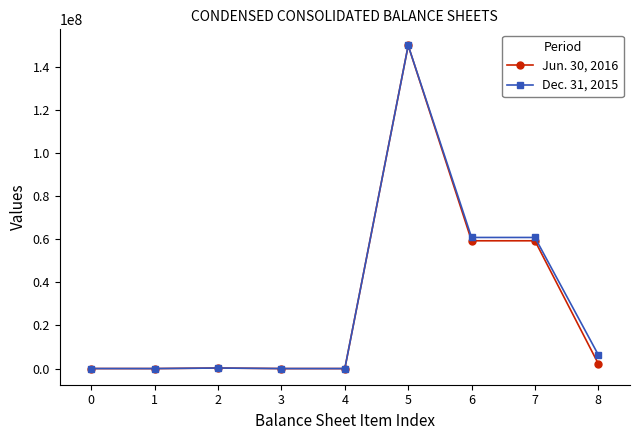

Is this an area chart (filled region under the line)?

No